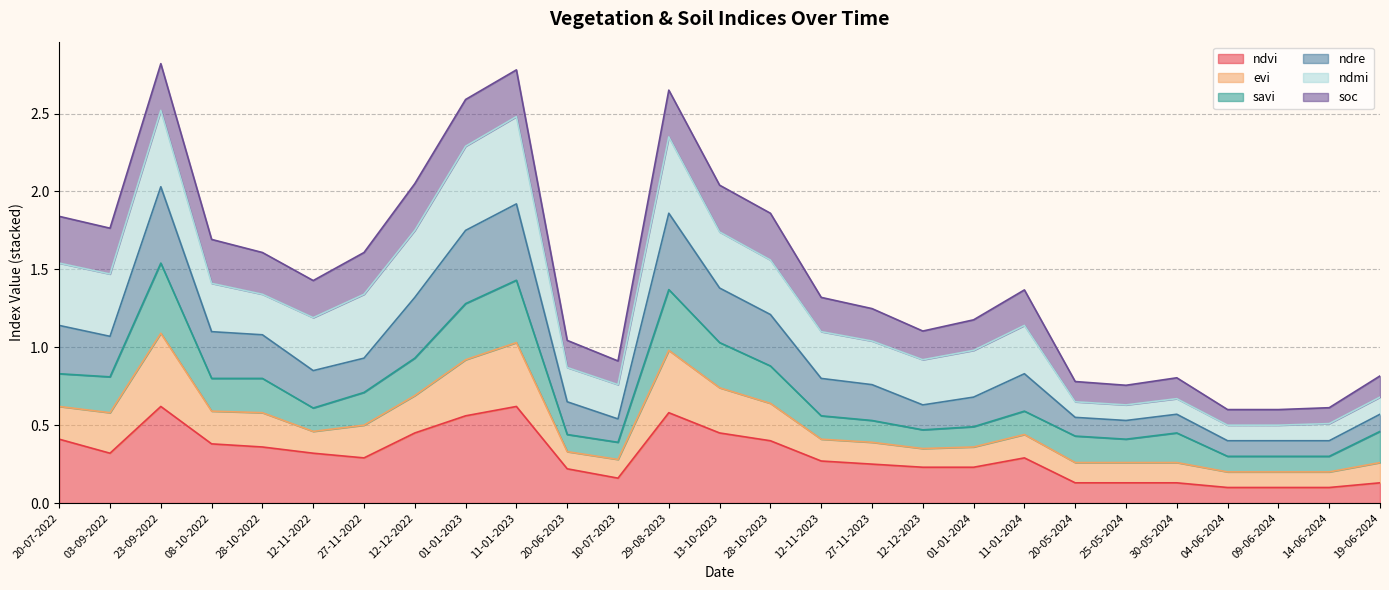

True or false: ndvi and ndre intersect in this chart.

False